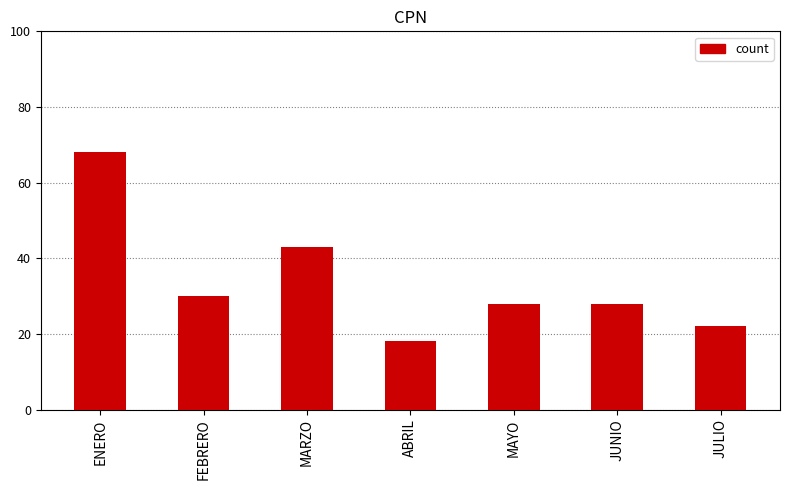

How many series are shown in this chart?

1